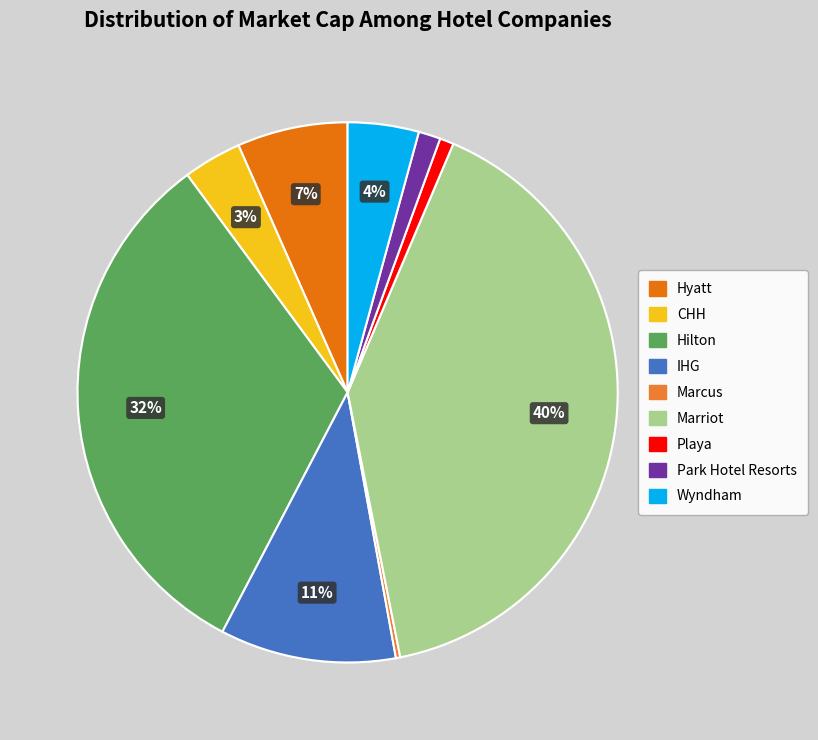

Rank the categories by value from highest to lowest.

Marriot, Hilton, IHG, Hyatt, Wyndham, CHH, Park Hotel Resorts, Playa, Marcus